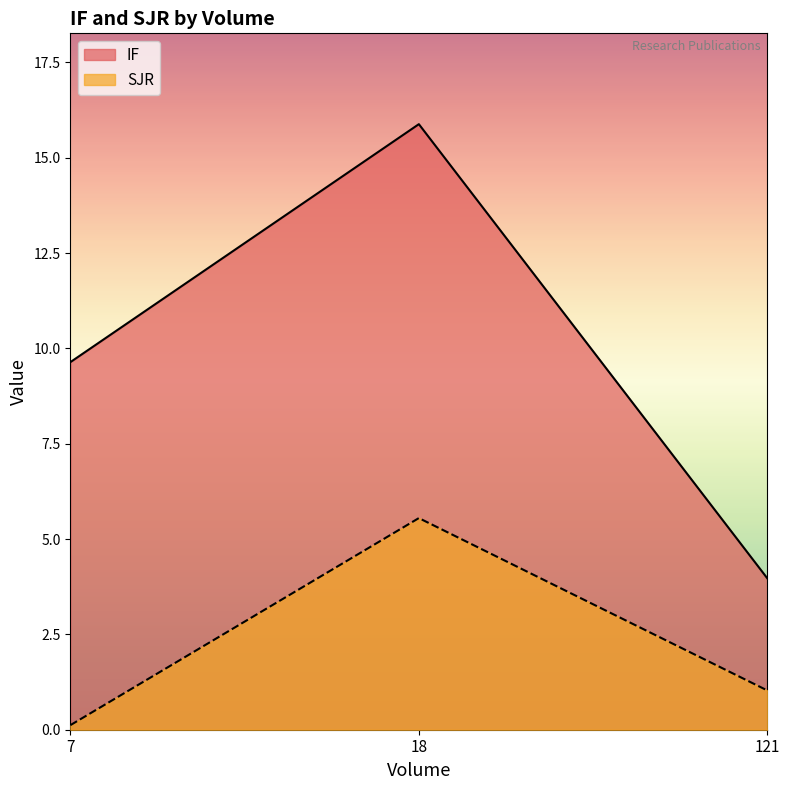

Which has a higher value, 7 or 121?

7